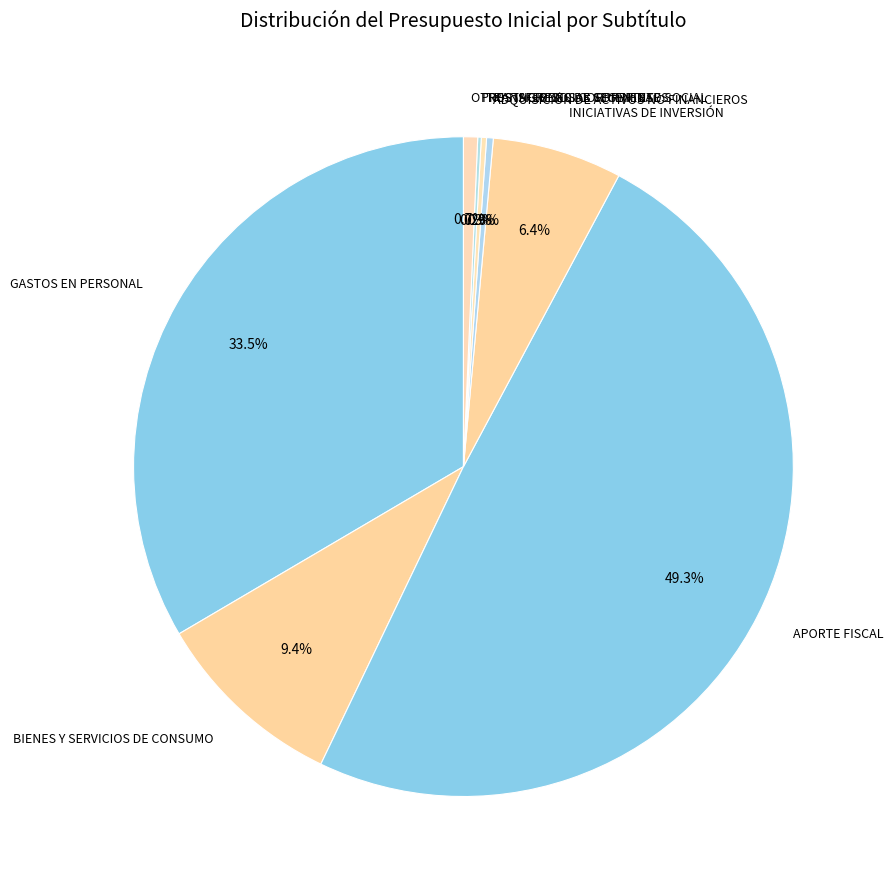

Does ADQUISICIÓN DE ACTIVOS NO FINANCIEROS represent more than half of the total?

No